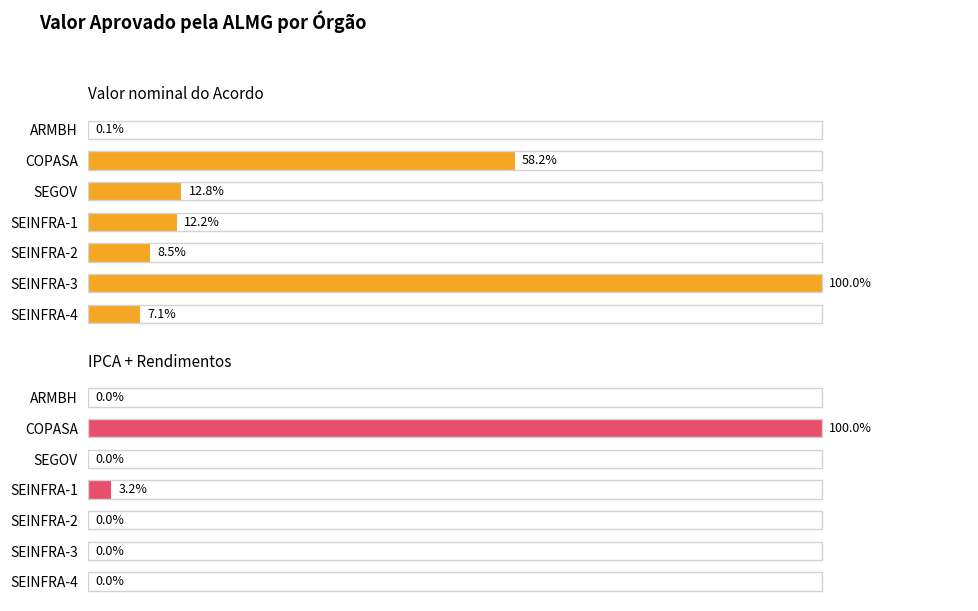

Count the number of data series in this chart.

2